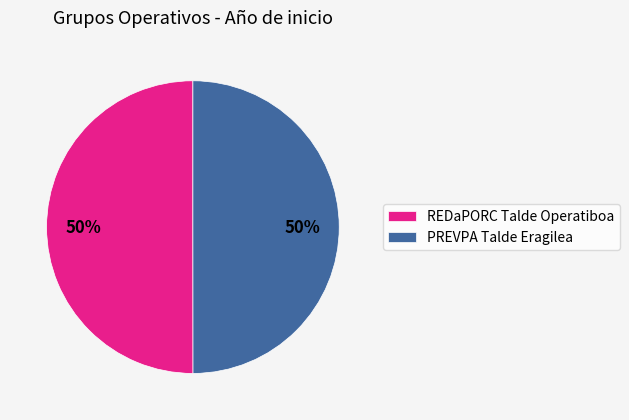

What is the ratio of the value at REDaPORC Talde Operatiboa to the value at PREVPA Talde Eragilea?

1.0